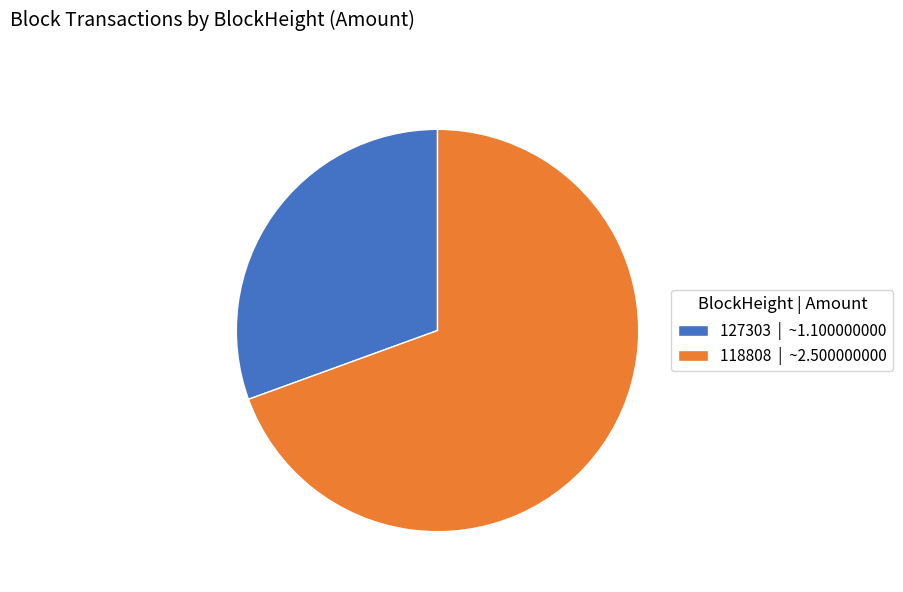

Between 118808 | ~2.500000000 and 127303 | ~1.100000000, which is larger?

118808 | ~2.500000000